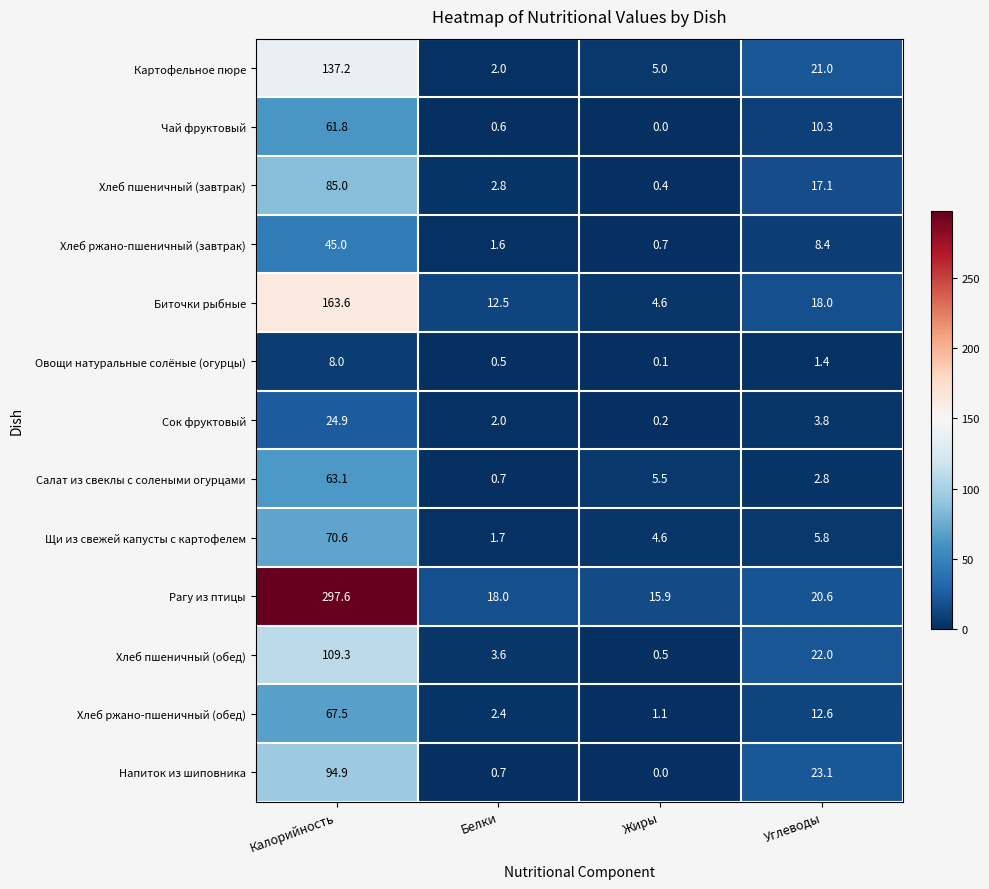

What is the difference between the maximum and minimum values in the Салат из свеклы с солеными огурцами series?

62.4